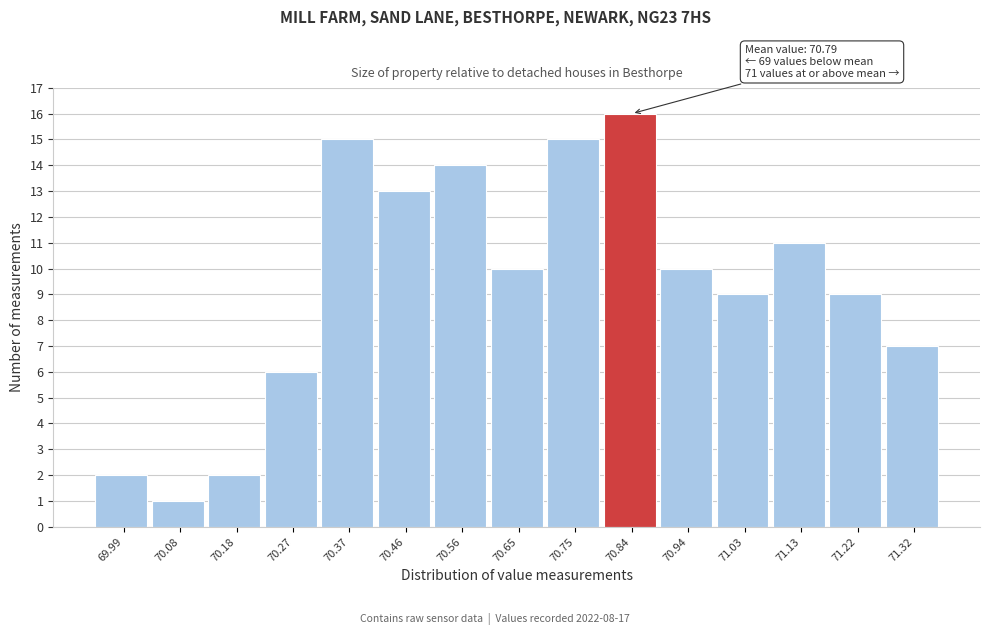

Reading left to right, extract all data points from this chart.

2	1	2	6	15	13	14	10	15	16	10	9	11	9	7